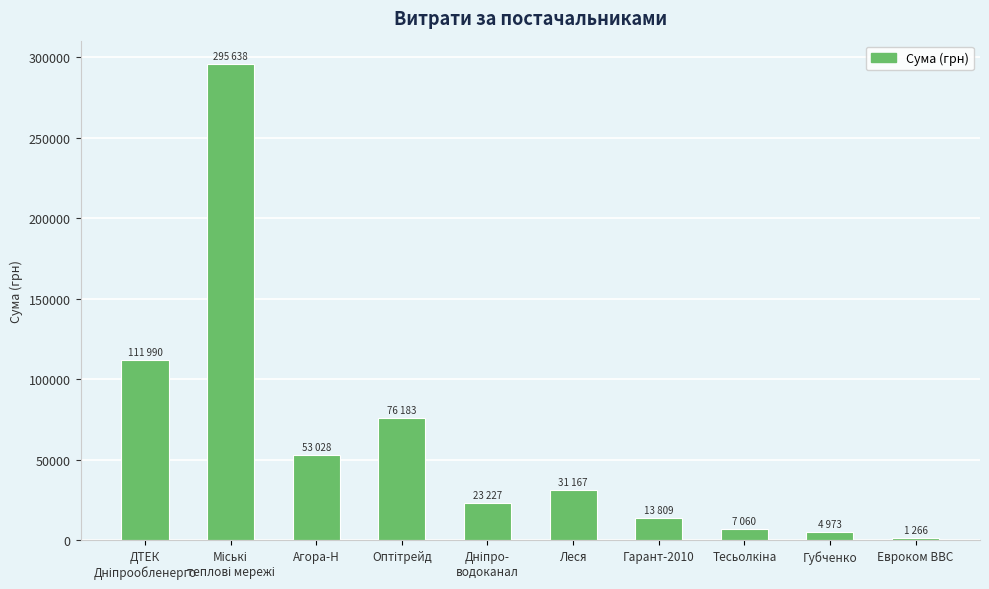

What is the sum of all values?

618345.6